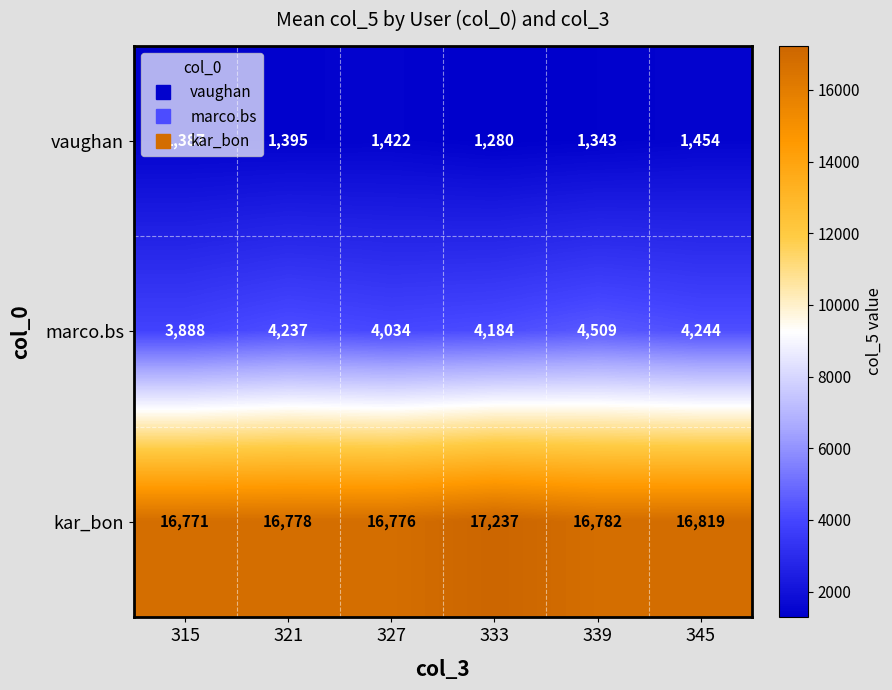

Rank the series by their maximum value, from highest to lowest.

kar_bon, marco.bs, vaughan